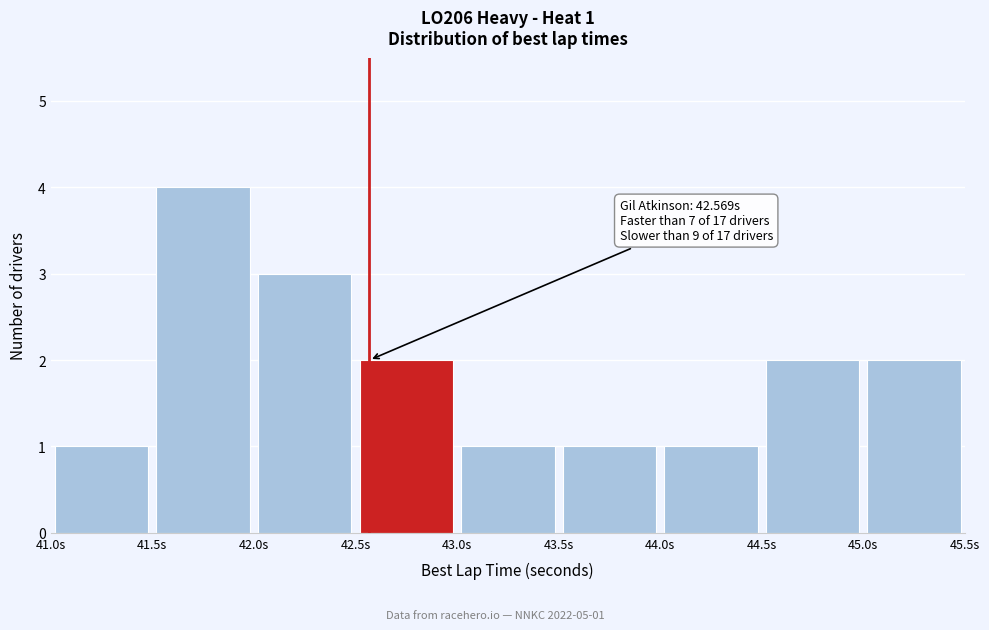

Over which range of the x-axis is the bar tallest?

41.5 to 42.0